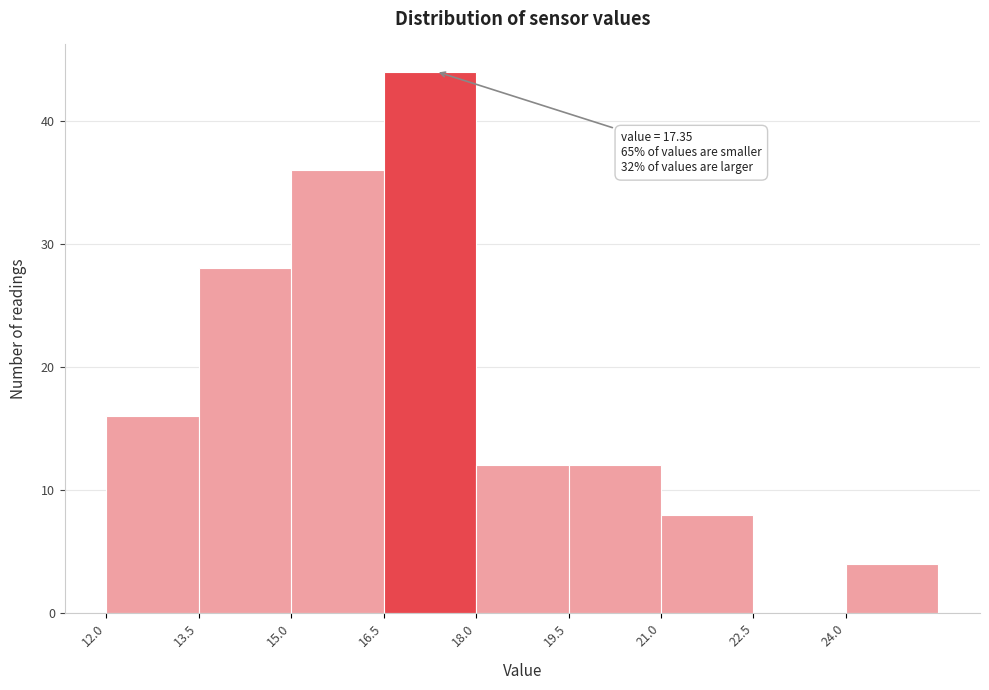

Which range on the x-axis has the tallest bar?

16.5 to 18.0